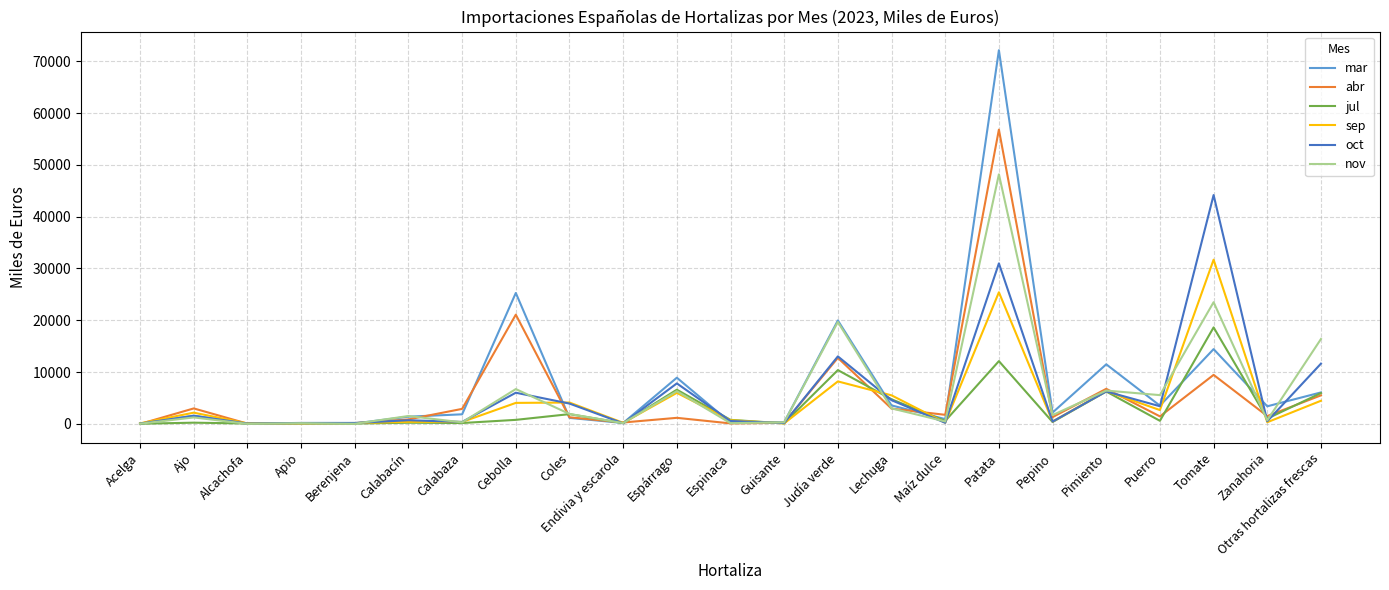

What is the greatest value displayed?

72113